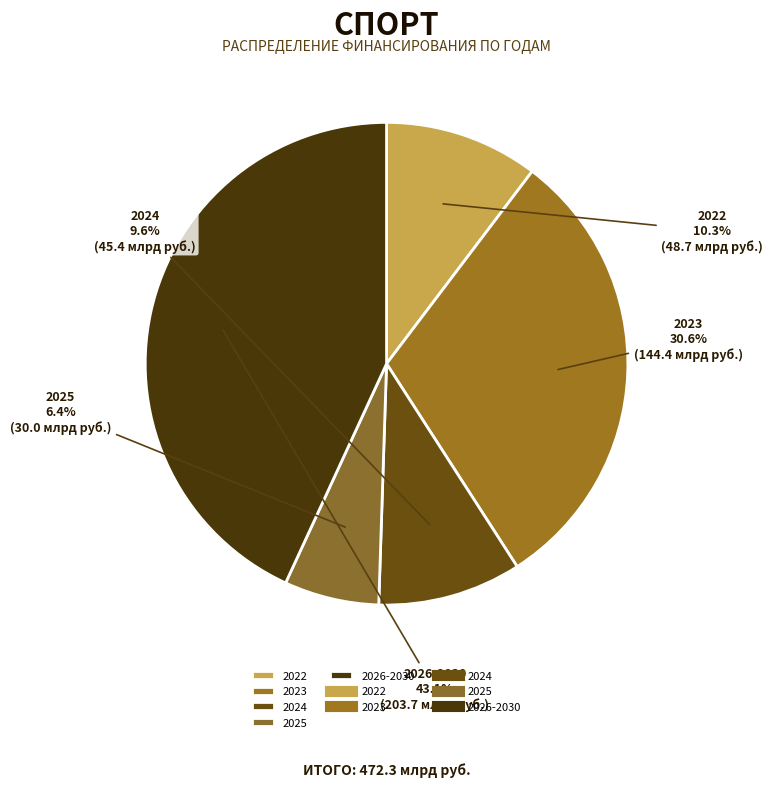

How many slices are in this pie chart?

5